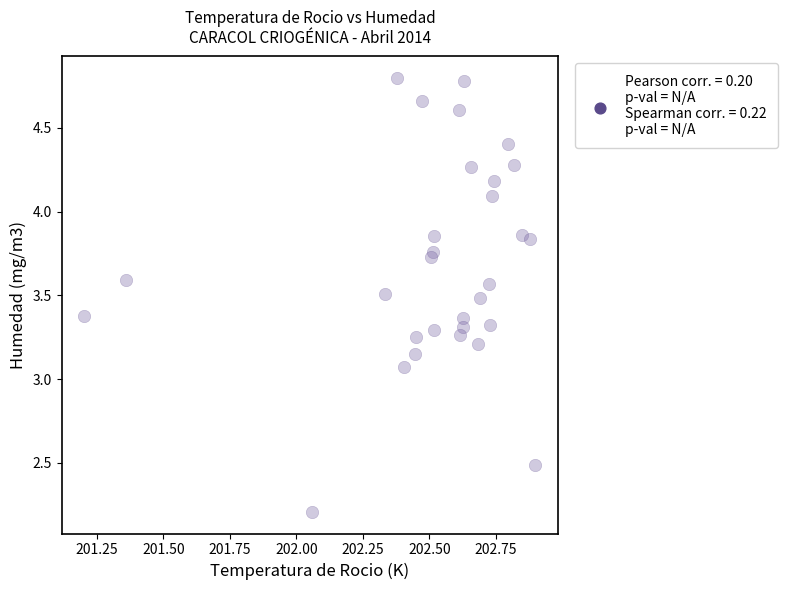

What is the range of Y values (max minus min)?

2.6